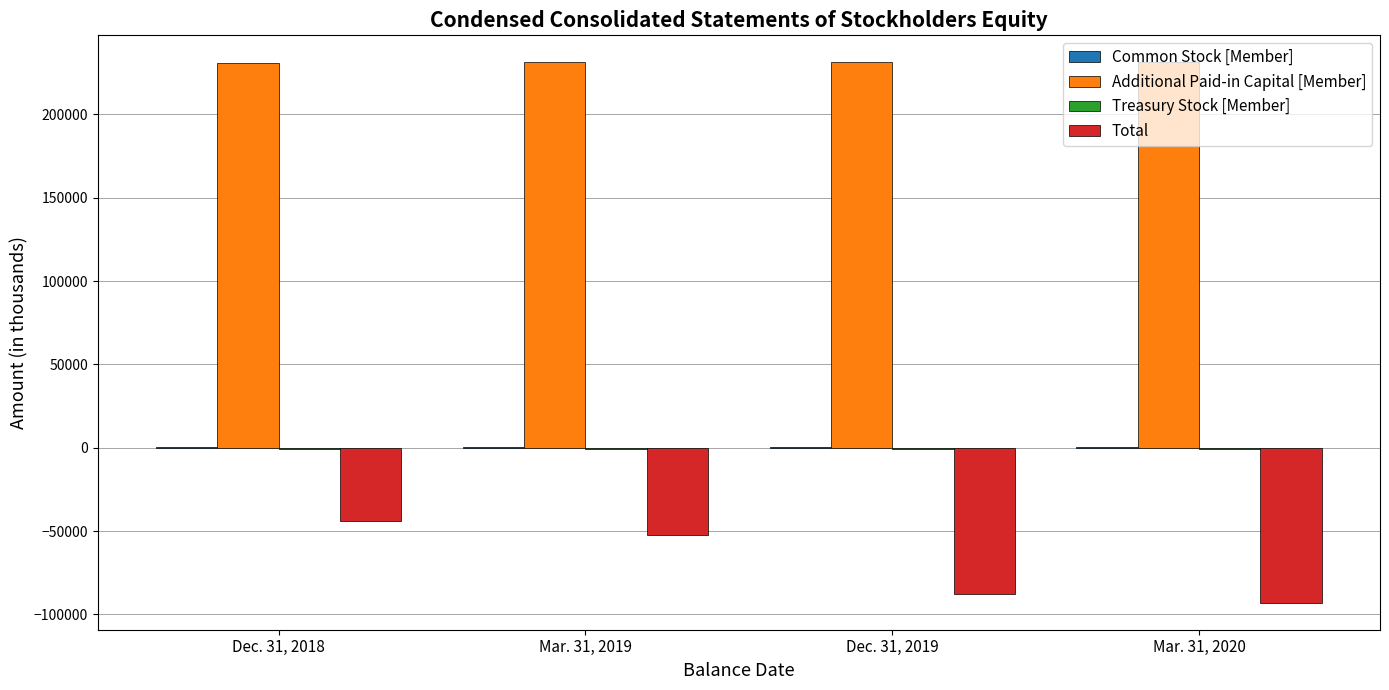

How many data points in Total are above -52043?

1